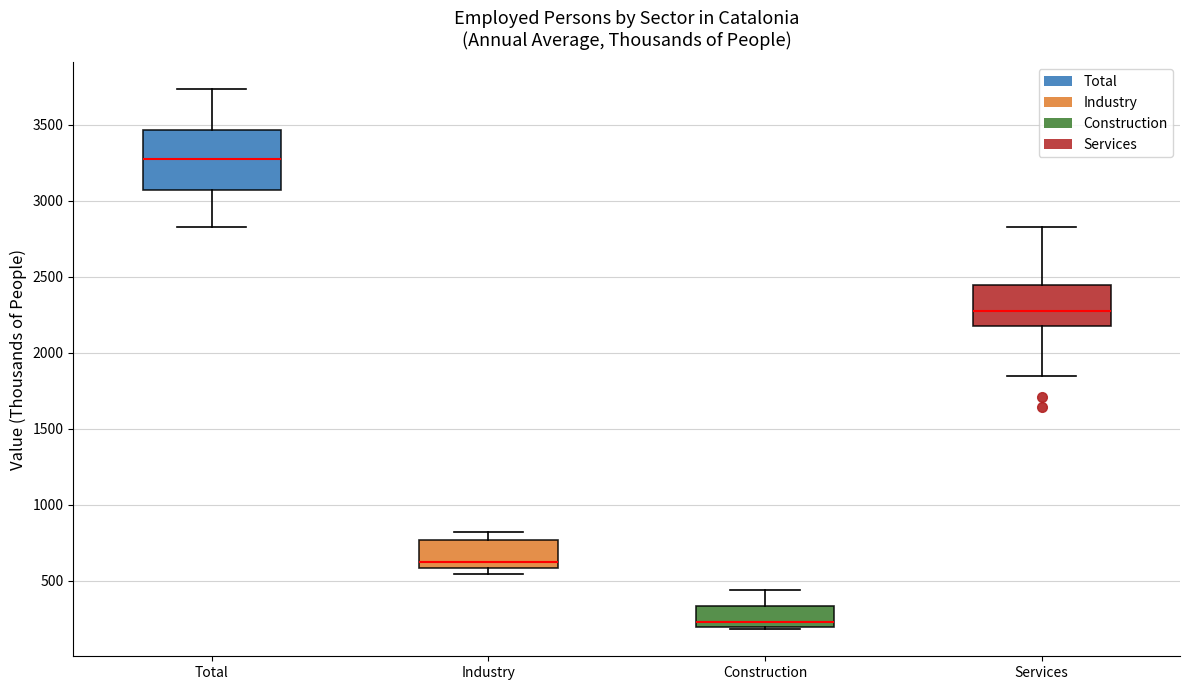

Reading left to right, read every box against the y-axis: the position of its median line, the range the box covers, and the ends of its whiskers. The values are not printed on the chart, so give them approximately, as read against the axis.

Total: median 3300, box 3050 to 3450, whiskers 2850 to 3750
Industry: median 600 (just above the box's lower edge), box 600 to 750, whiskers 550 to 800
Construction: median 250, box 200 to 350, whiskers 200 (just below the box's lower edge) to 450
Services: median 2250, box 2200 to 2450, whiskers 1850 to 2850